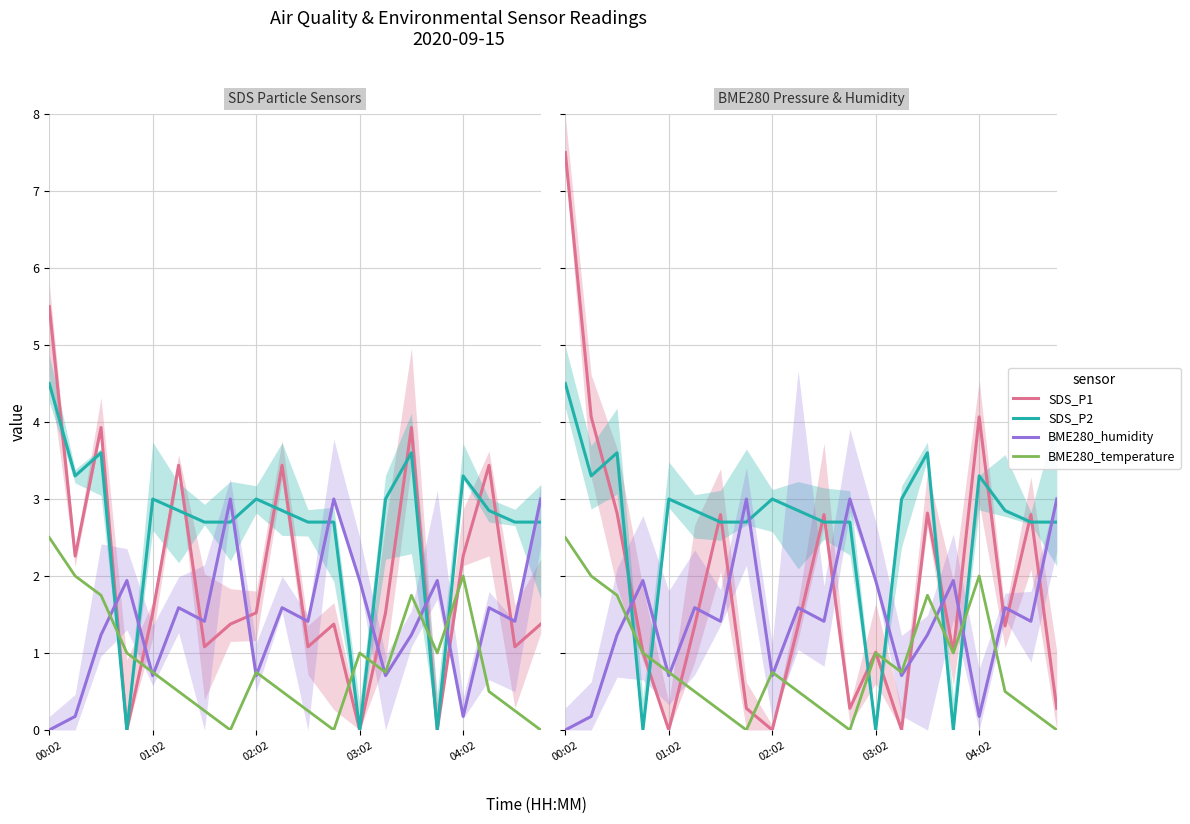

At how many categories does at least one series exceed 5?

1